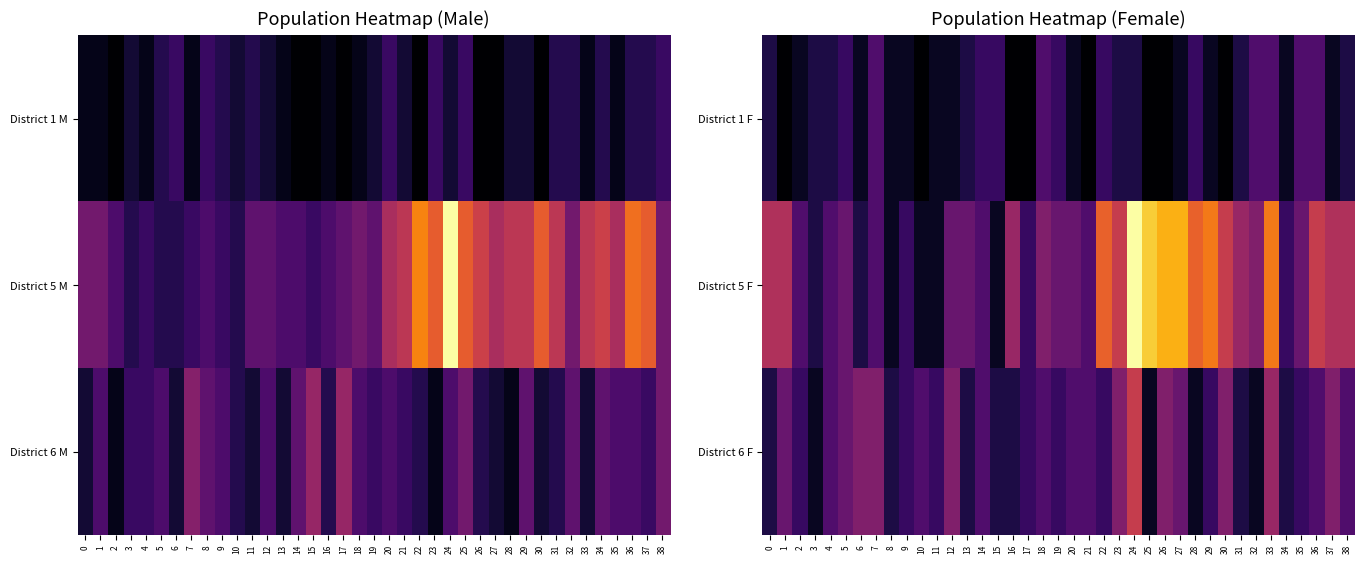

What is the total value across all series at 19?

0.6